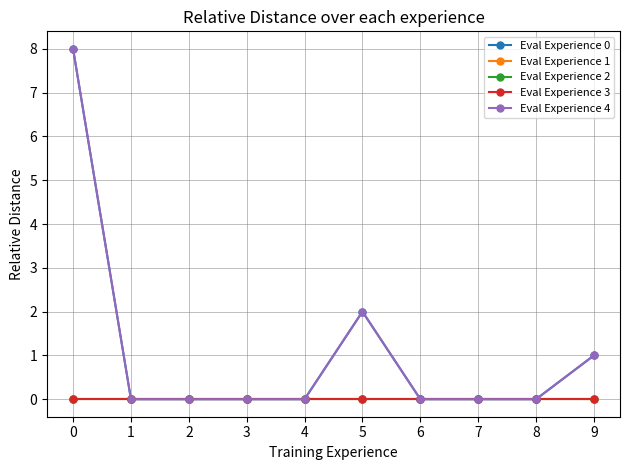

The value of Eval Experience 2 at 4 is 0. True or false?

True